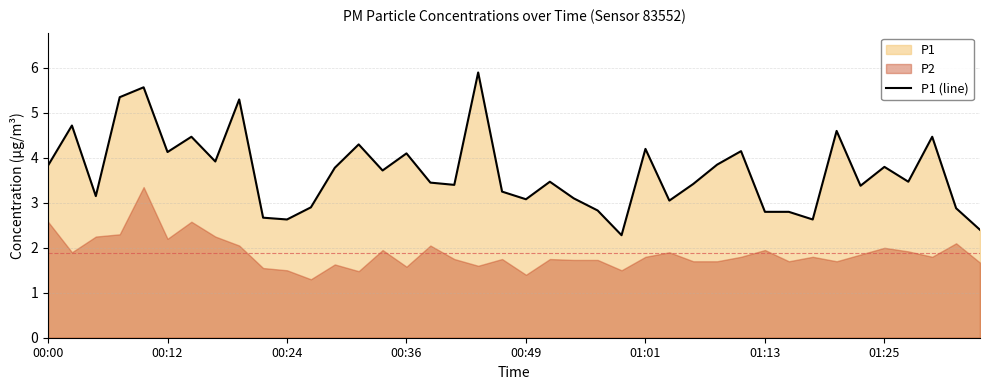

How many points are lower than both their immediate neighbors (excluding endpoints)?

12